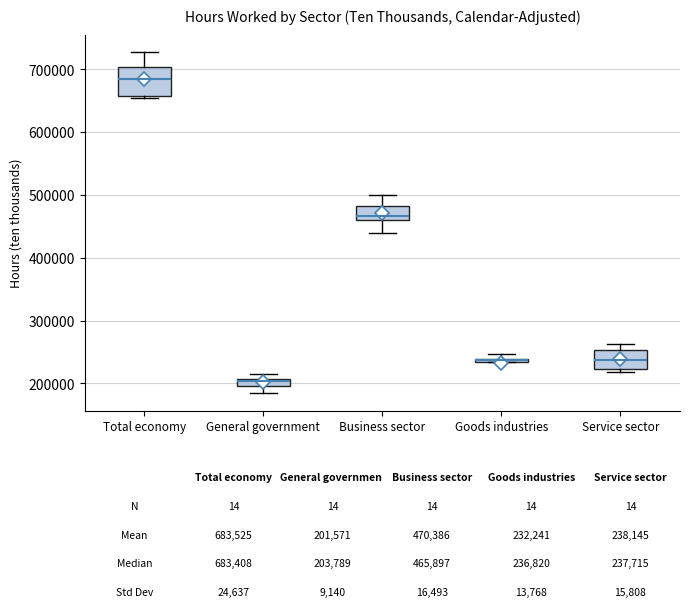

Comparing the boxes themselves (not the whiskers), which one is the tallest?

Total economy